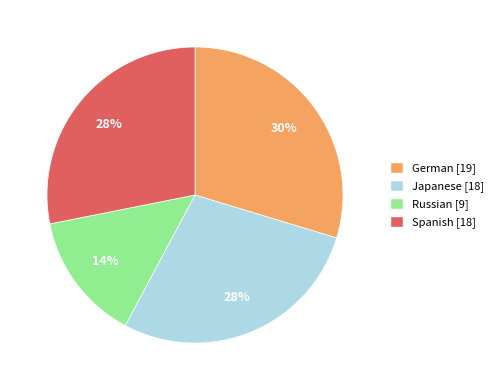

Does Russian account for over 50% of the chart?

No